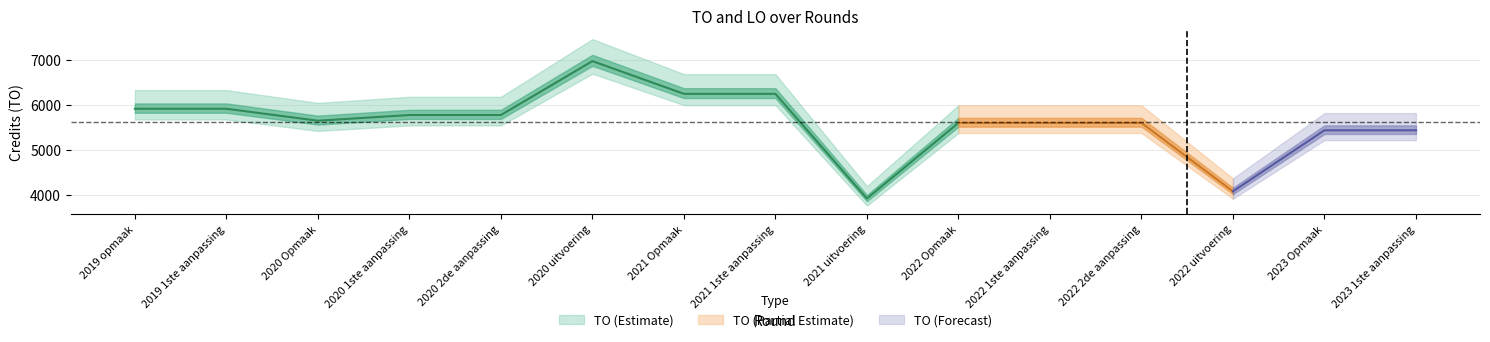

What position from the right is 2022 2de aanpassing?

4